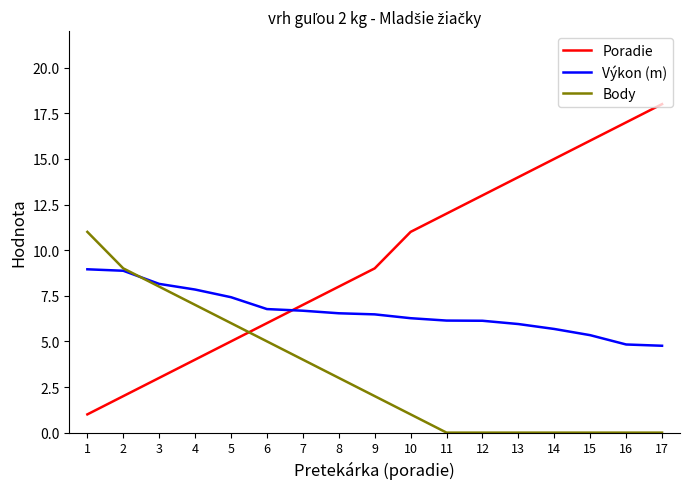

What is the average value of the Poradie series?

9.5